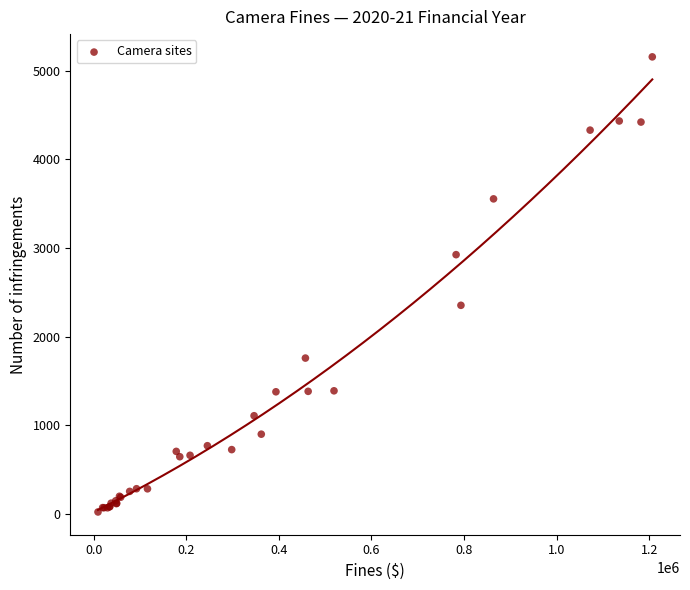

What Y value in the scatter plot is closest to 2588?

2353